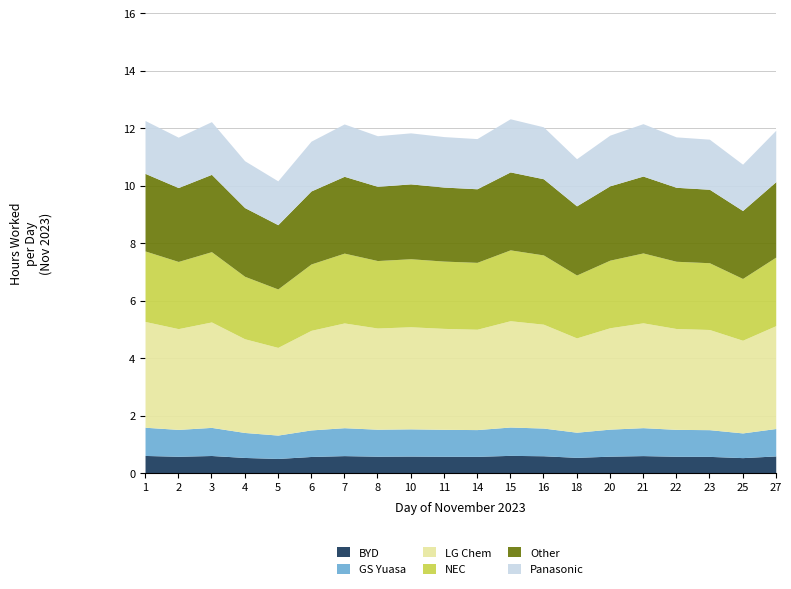

At which category is the sum across all series the highest?

15